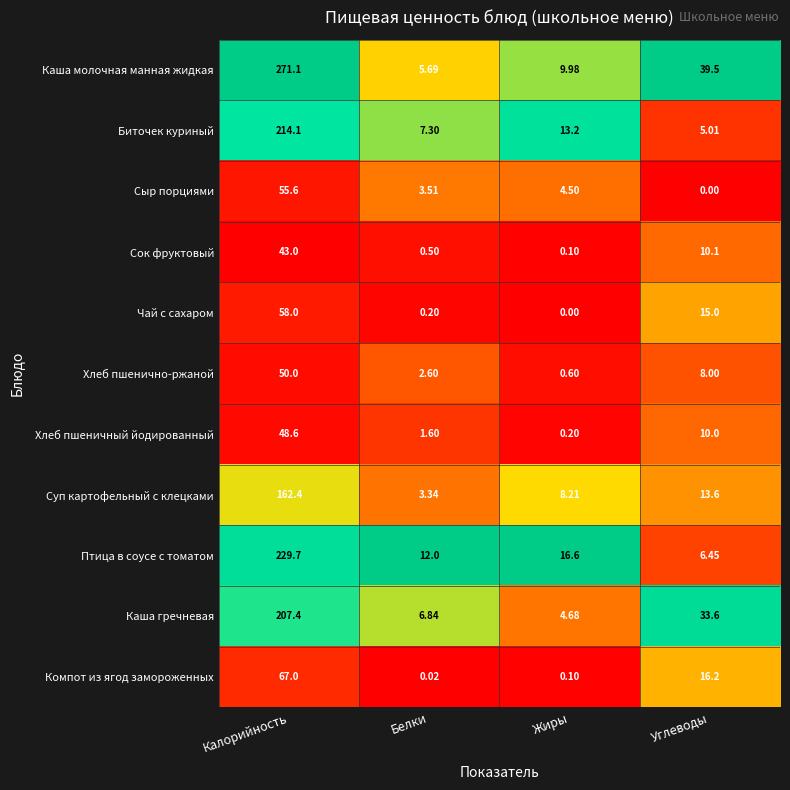

Which series has the largest total across all categories?

Каша молочная манная жидкая